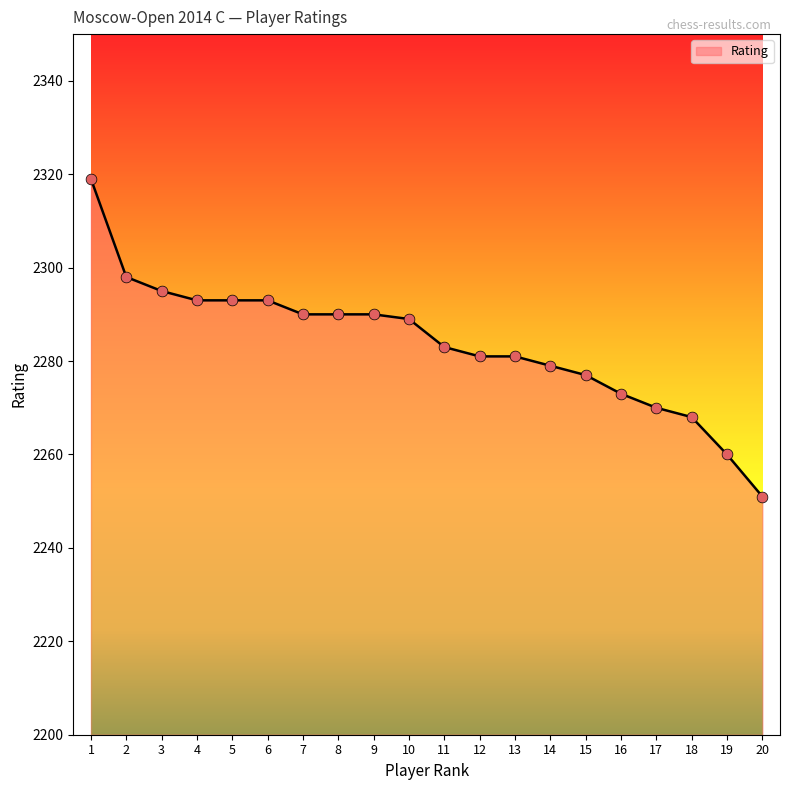

Between 19 and 15, which is larger?

15